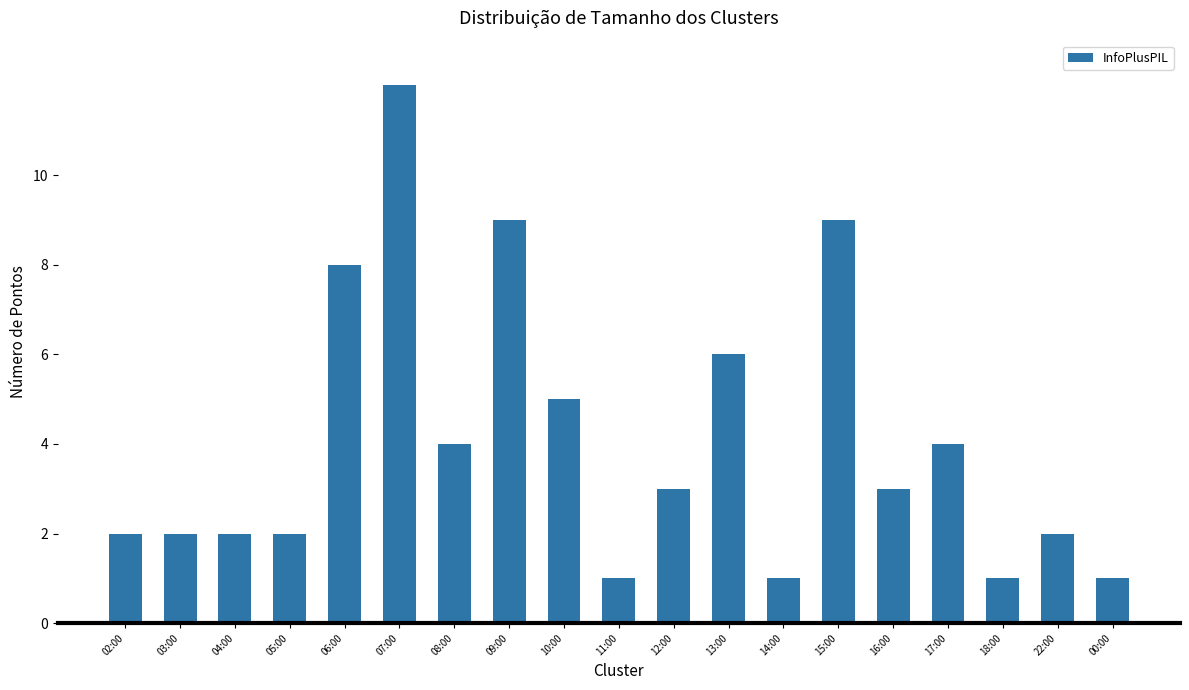

How many bars are there in total?

19